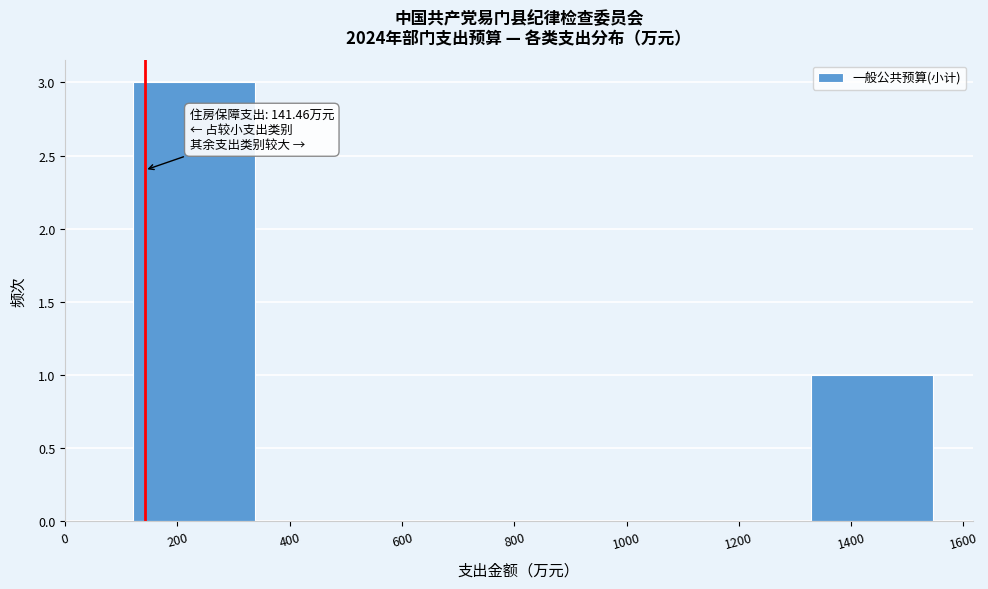

Which range on the x-axis has the tallest bar?

120 to 360